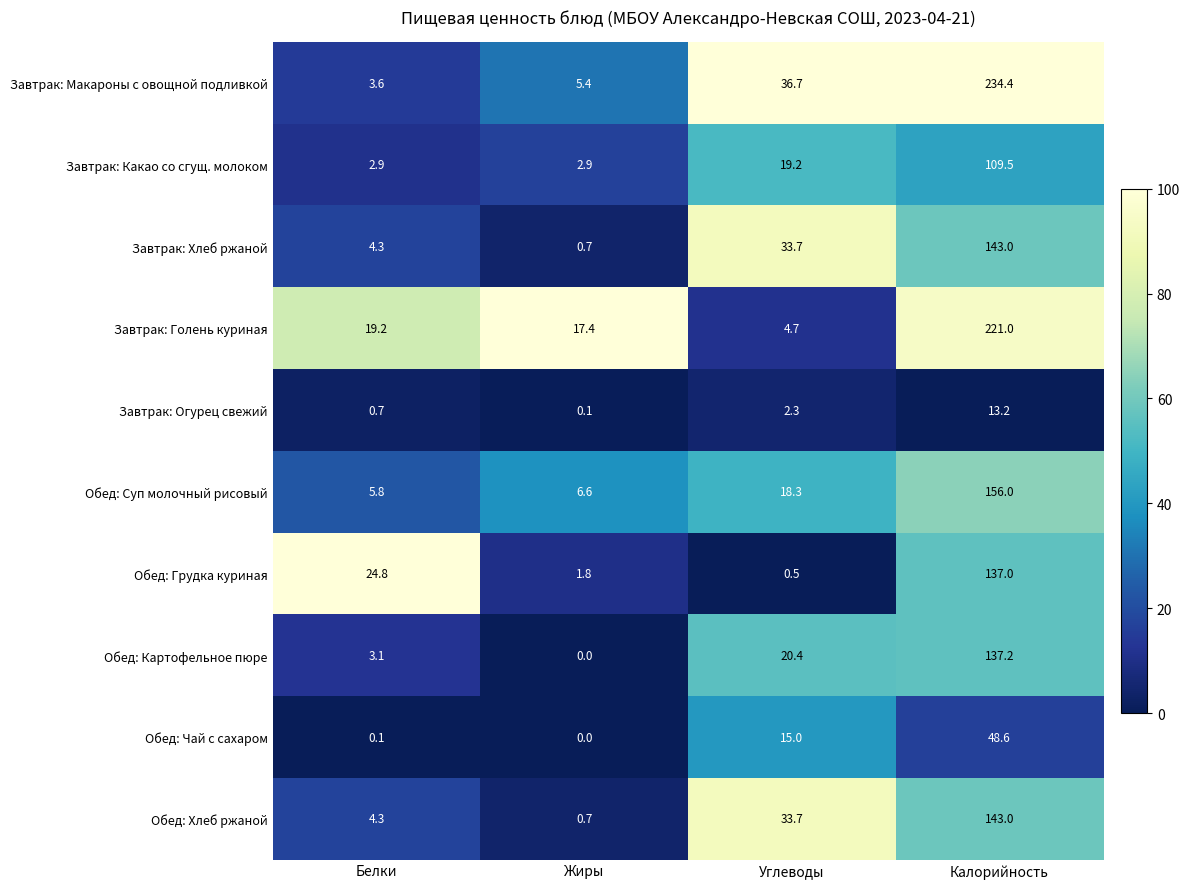

Rank the categories by Завтрак: Макароны с овощной подливкой value from lowest to highest.

Белки, Жиры, Углеводы, Калорийность